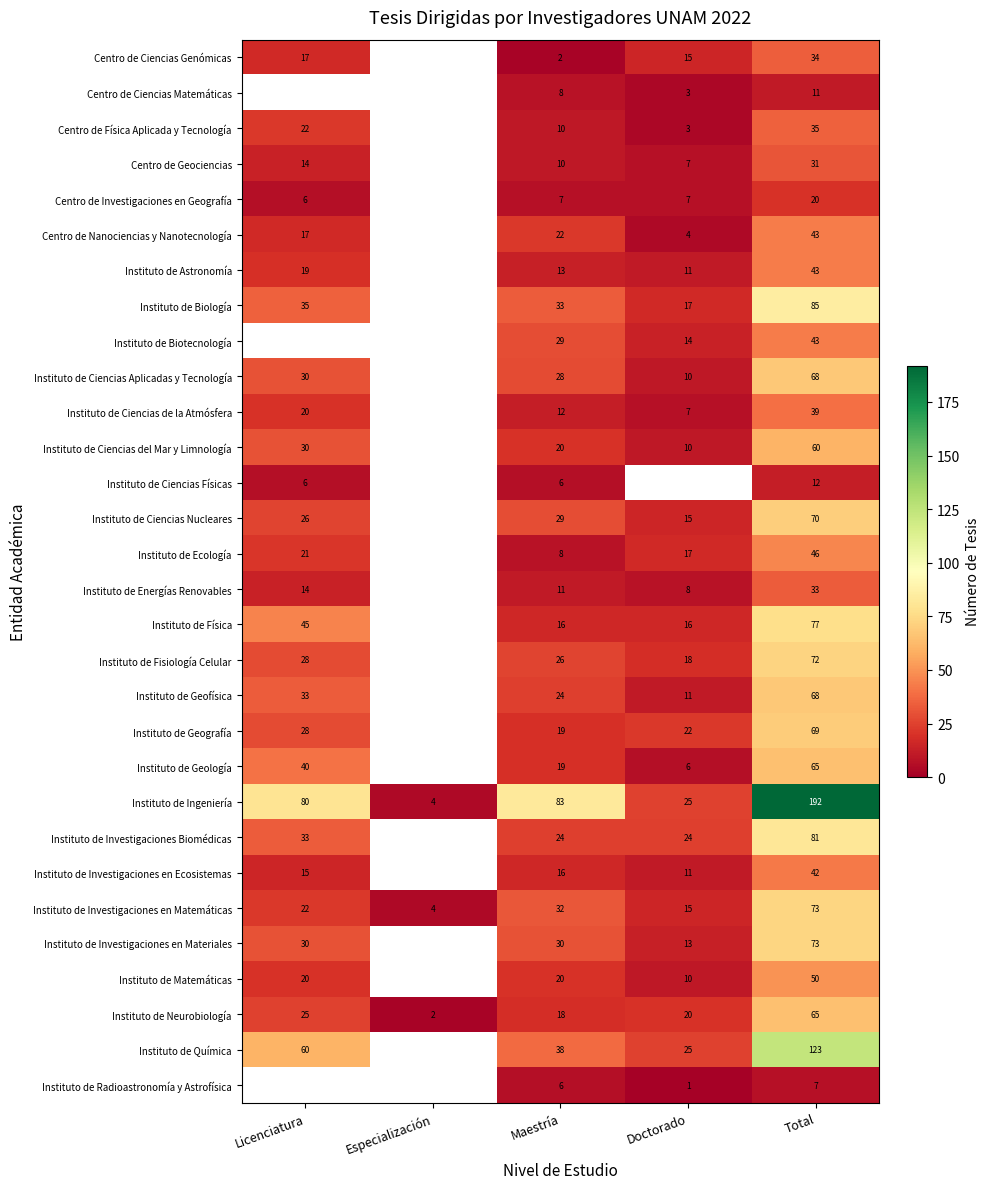

Is the value of Instituto de Investigaciones en Ecosistemas at Licenciatura greater than the value of Instituto de Investigaciones en Materiales at Doctorado?

Yes